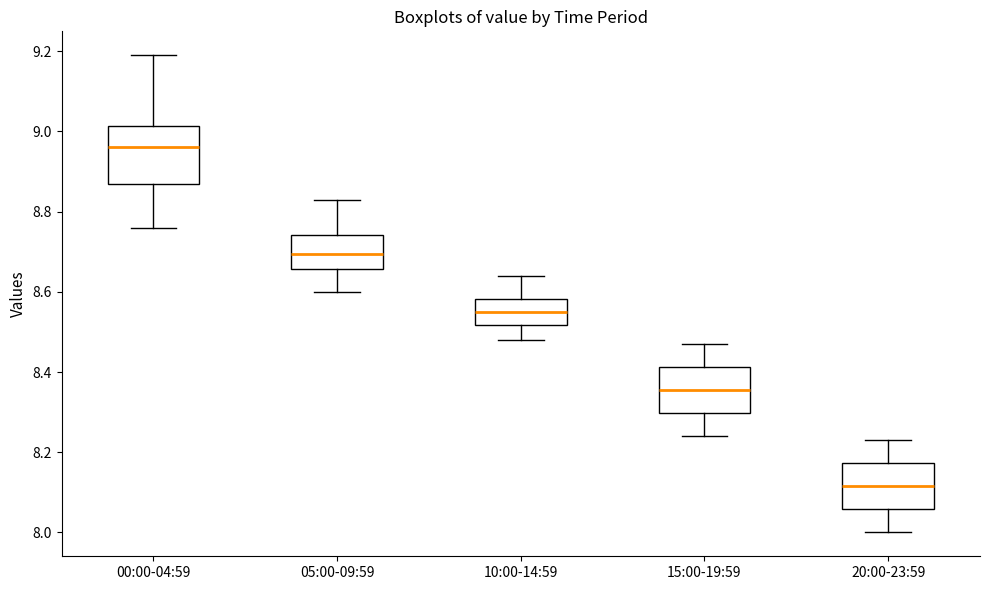

Reading left to right, transcribe this box plot: for each box, give where its median line is, the range the box spans, and where its two whiskers end, as read against the y-axis. The values are not printed on the chart, so give them approximately, as read against the axis.

00:00-04:59: median 8.96, box 8.88 to 9.02, whiskers 8.76 to 9.20
05:00-09:59: median 8.70, box 8.66 to 8.74, whiskers 8.60 to 8.84
10:00-14:59: median 8.56, box 8.52 to 8.58, whiskers 8.48 to 8.64
15:00-19:59: median 8.36, box 8.30 to 8.42, whiskers 8.24 to 8.48
20:00-23:59: median 8.12, box 8.06 to 8.18, whiskers 8.00 to 8.24